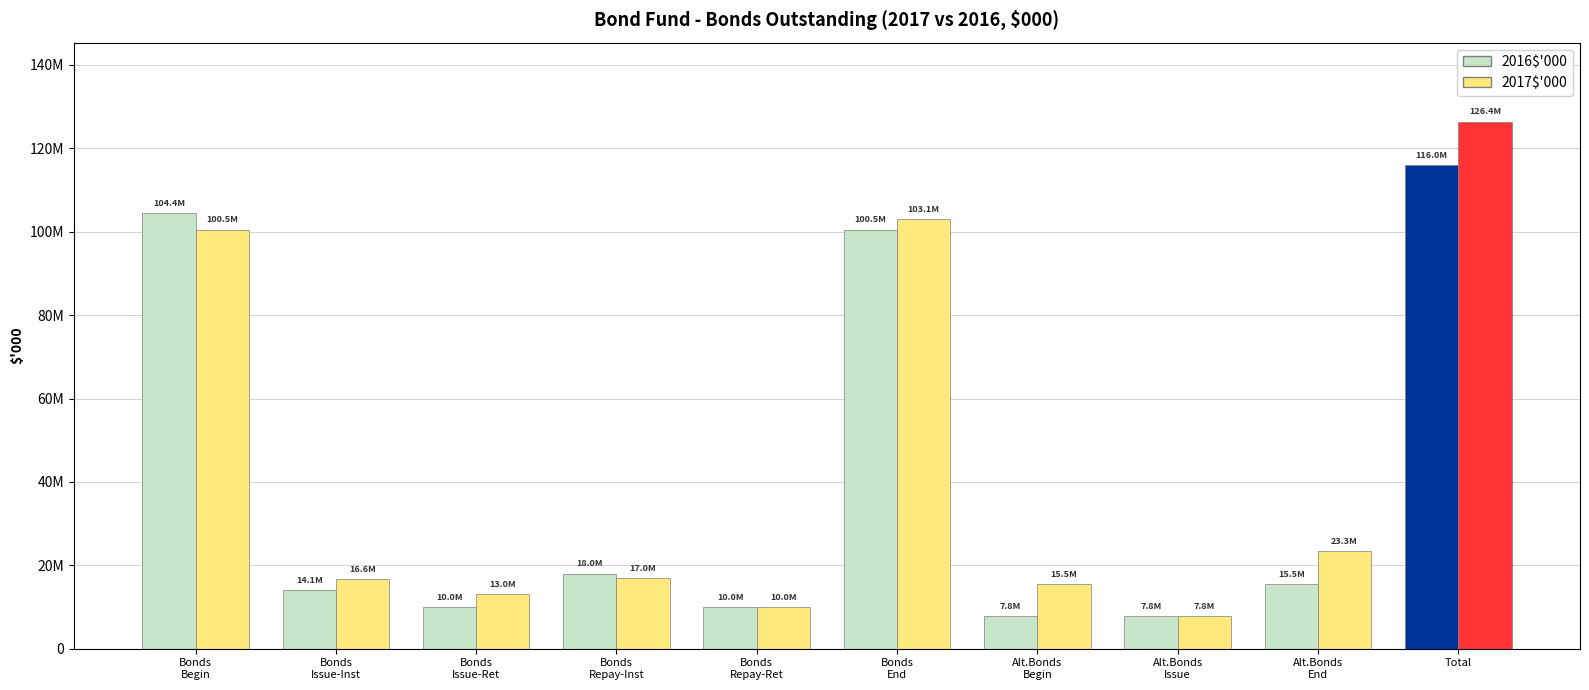

Between Bonds
Issue-Ret and Total, which is larger?

Total